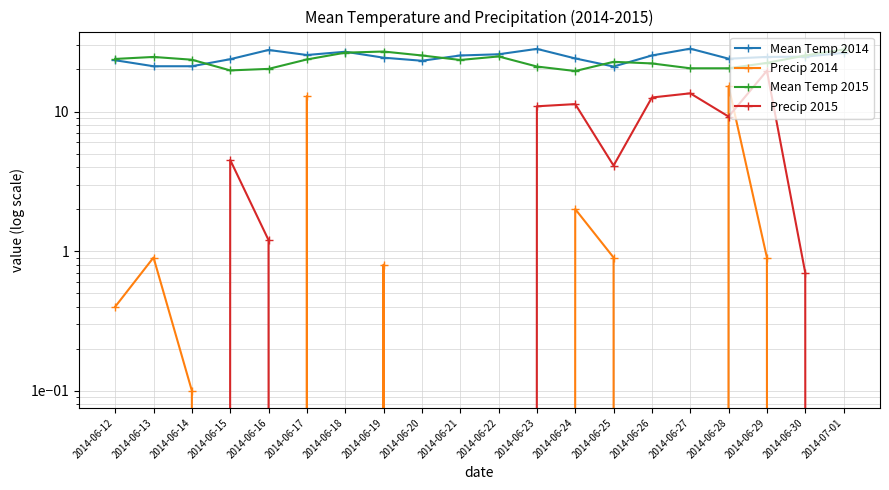

Is this an area chart (filled region under the line)?

No